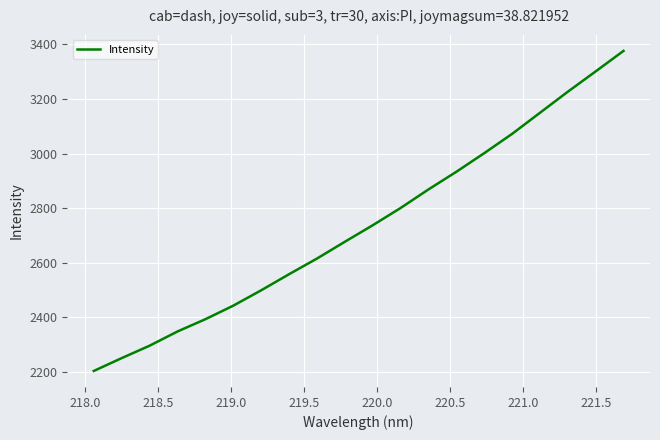

What is the maximum value shown in the chart?

3376.4